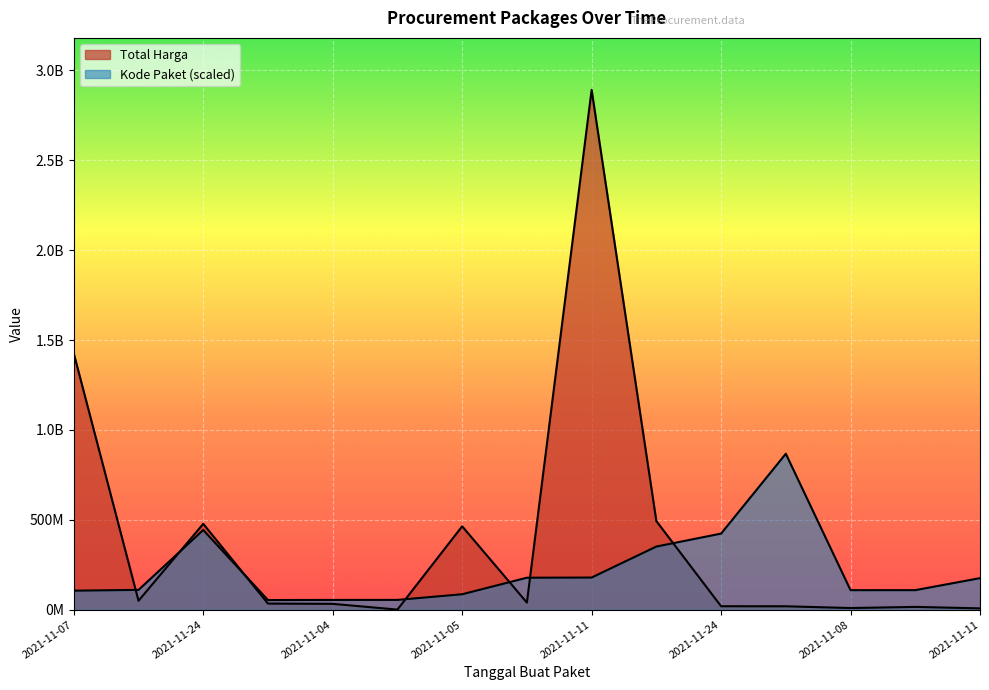

What is the difference between the Total Harga values at 2021-12-09 and 2021-11-11?

2873222000.0